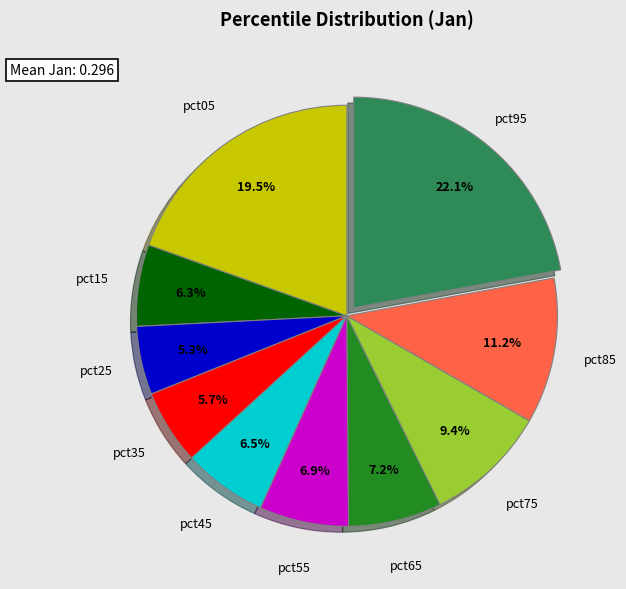

Does any single category account for the majority?

No